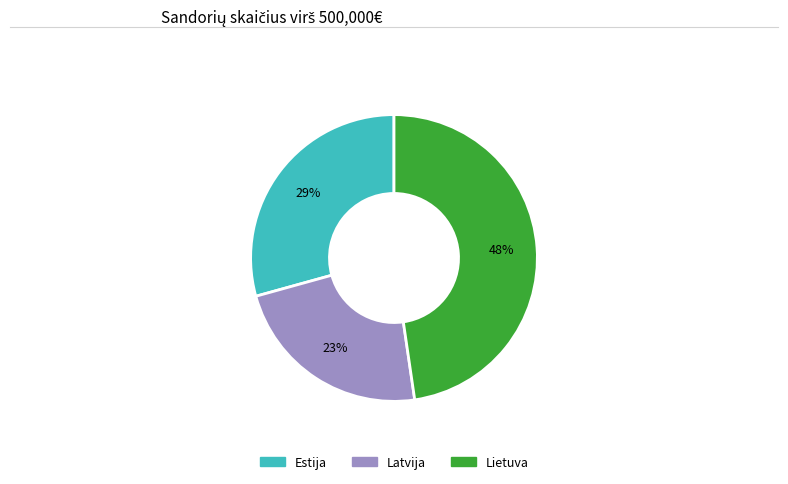

Do Lietuva and Latvija together represent more than half of the pie?

Yes